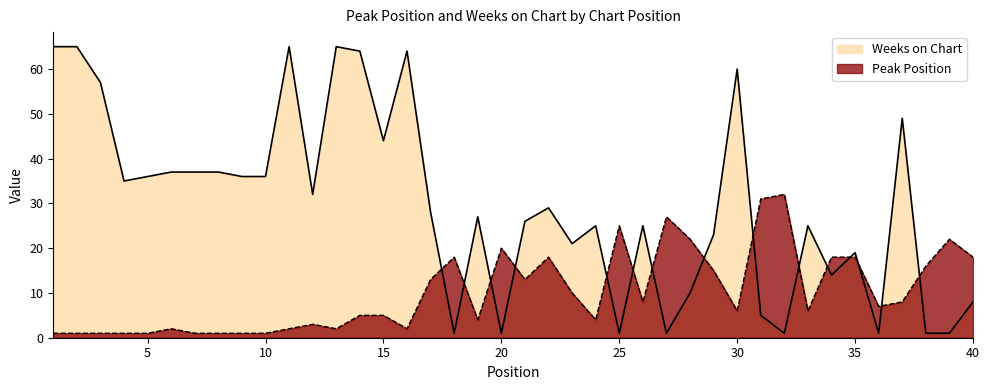

True or false: Peak Position has more than 2 points higher than both neighbors.

True